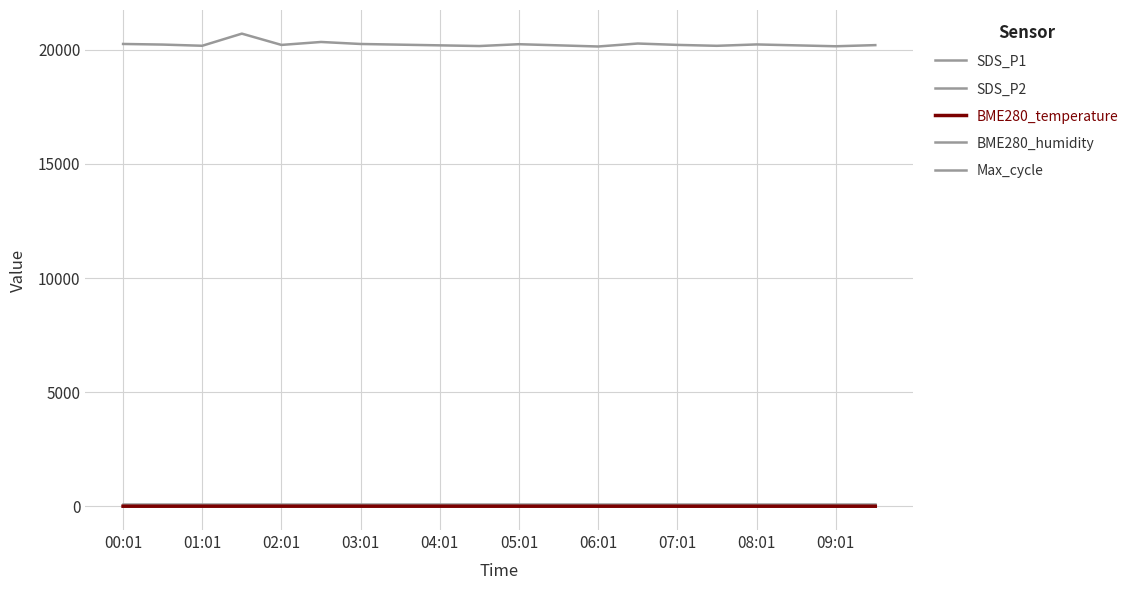

At which category does BME280_temperature reach its first local valley?

01:01